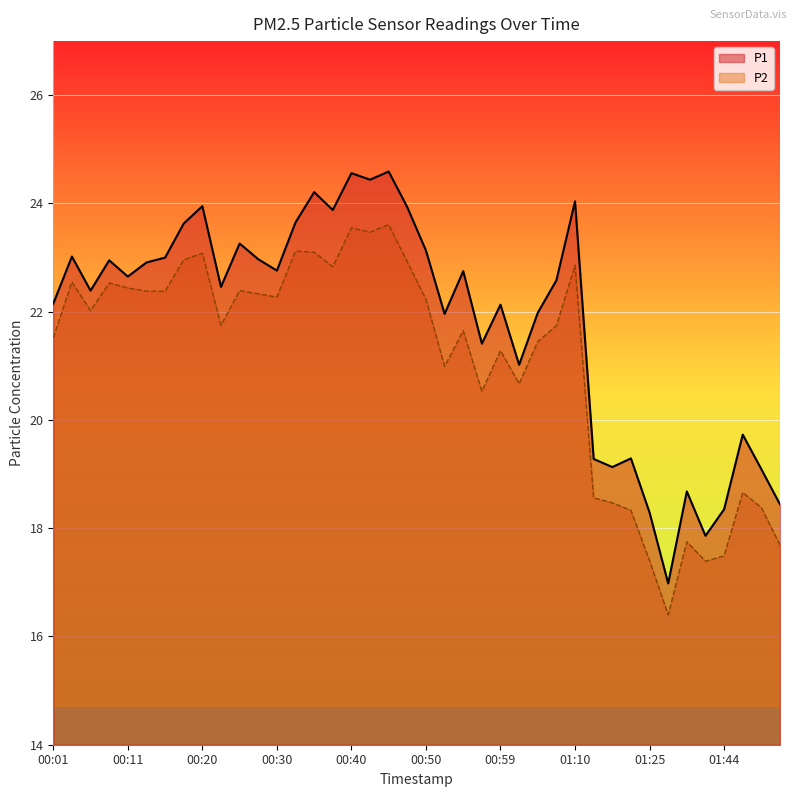

How many lines are shown in the chart?

2